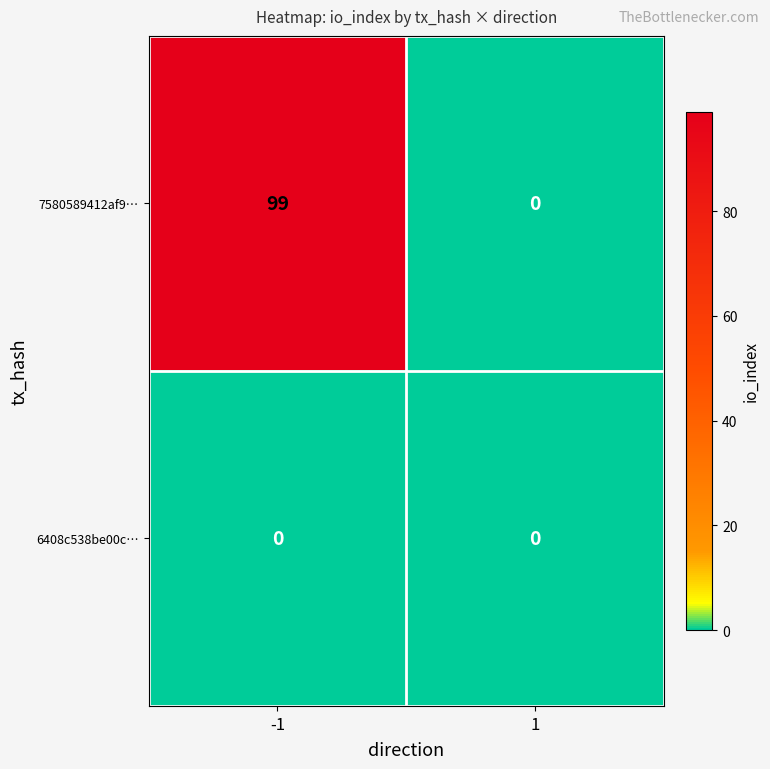

Reading right to left, transcribe all the data shown in this chart.

7580589412af9…: 0	99
6408c538be00c…: 0	0